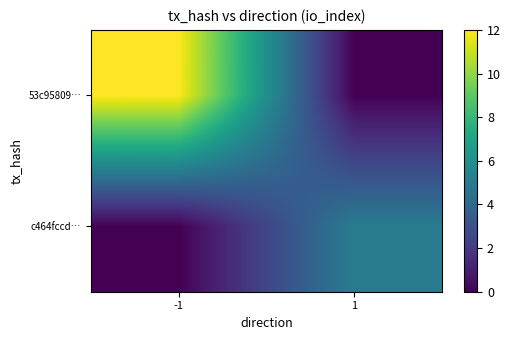

Which series has the widest spread of values?

53c95809…